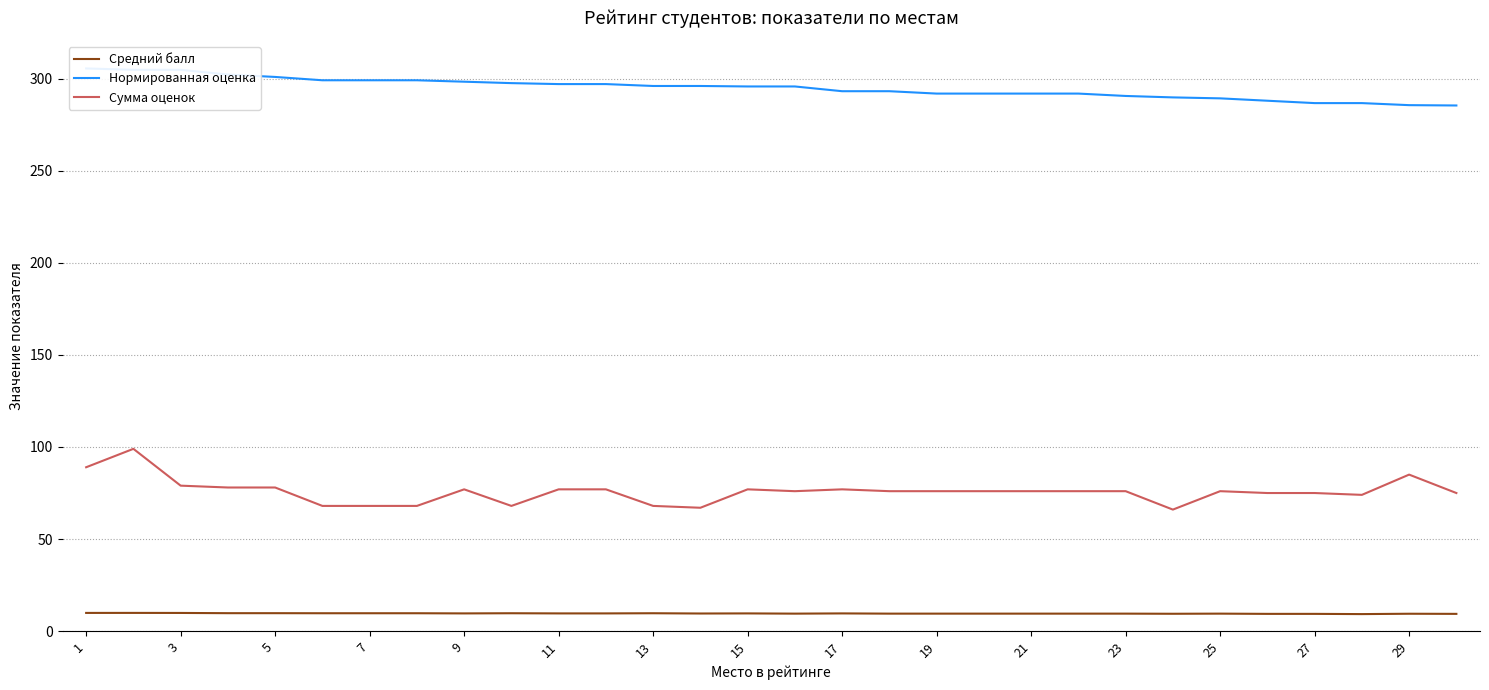

Rank the series by their maximum value, from highest to lowest.

Нормированная оценка, Сумма оценок, Средний балл